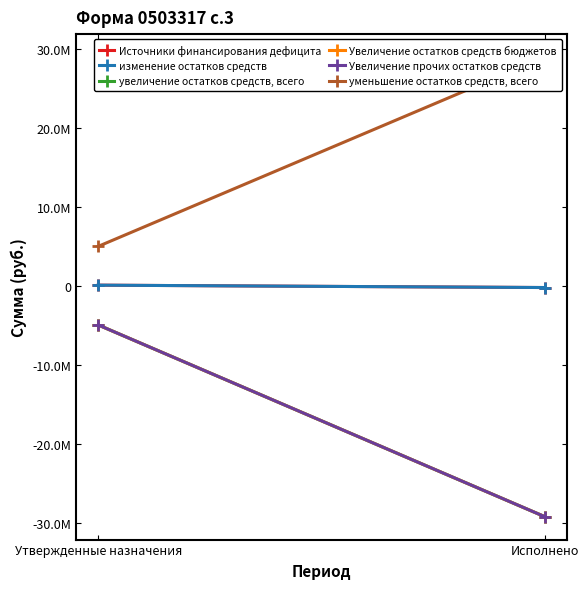

The увеличение остатков средств, всего series shows -29195878.1 at Исполнено. True or false?

True